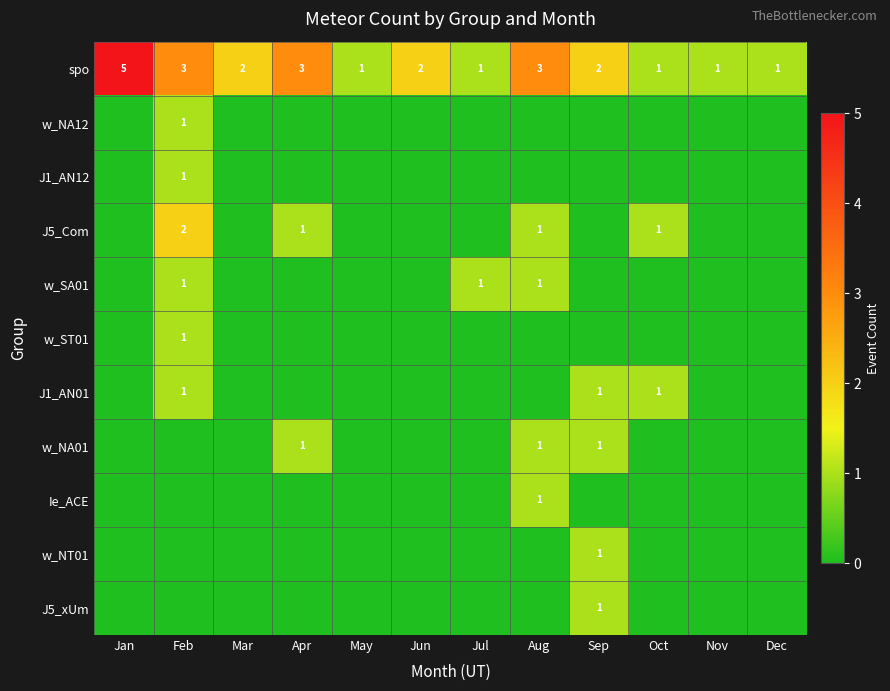

Between Jun and Jul, which is larger?

Jun